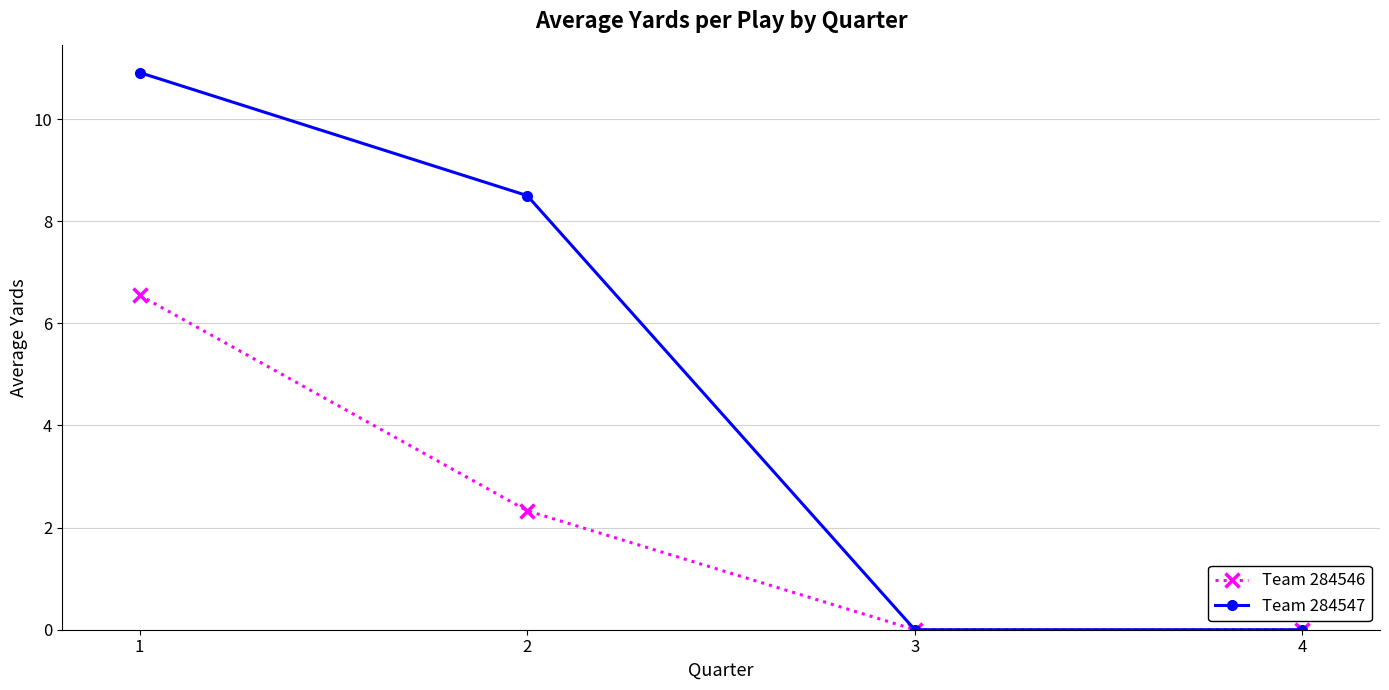

What is the difference between the second highest and minimum values in the Team 284546 series?

2.3